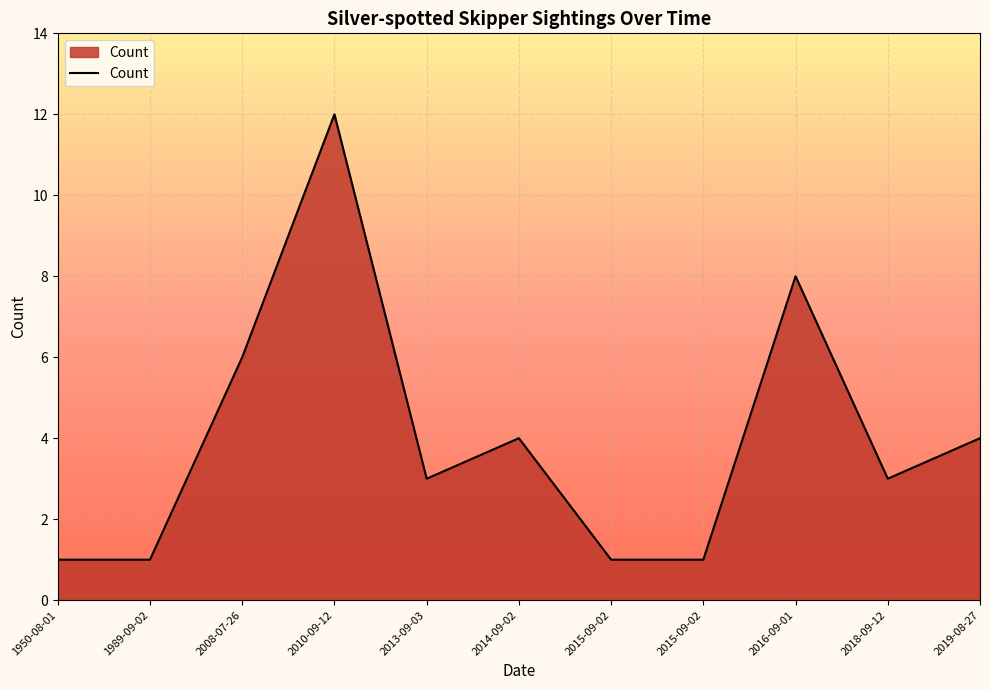

How many points are higher than both their immediate neighbors (excluding endpoints)?

3